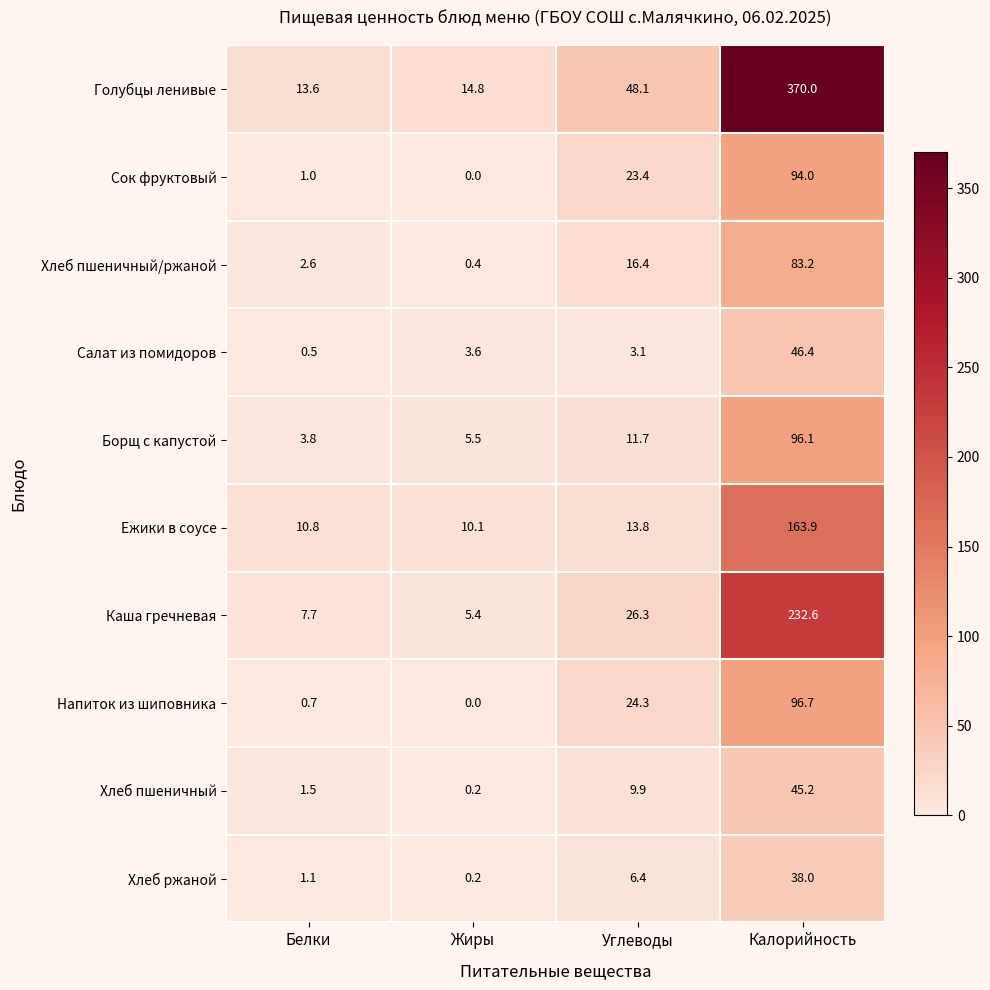

At which category is the sum across all series the highest?

Калорийность